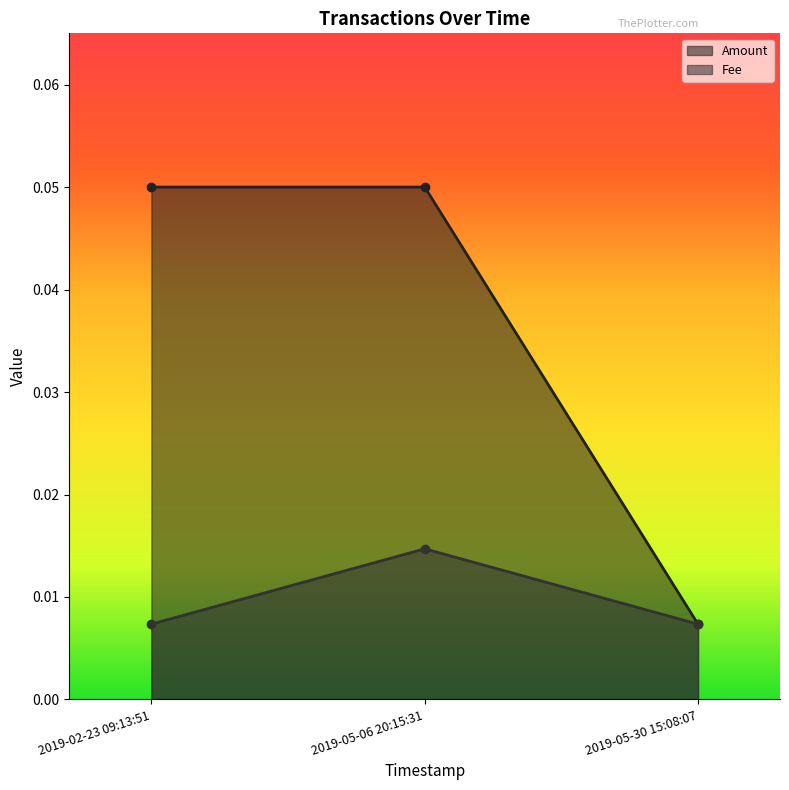

Which series changed the most between 2019-05-06 20:15:31 and 2019-05-30 15:08:07?

Amount